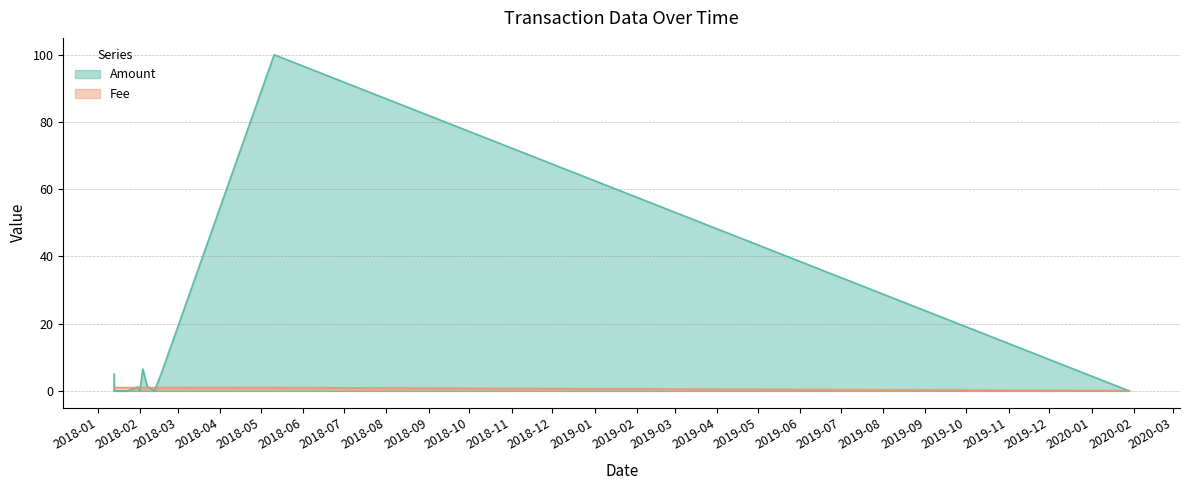

What is the total value across all series at 2018-02-03 02:26:22?

7.5